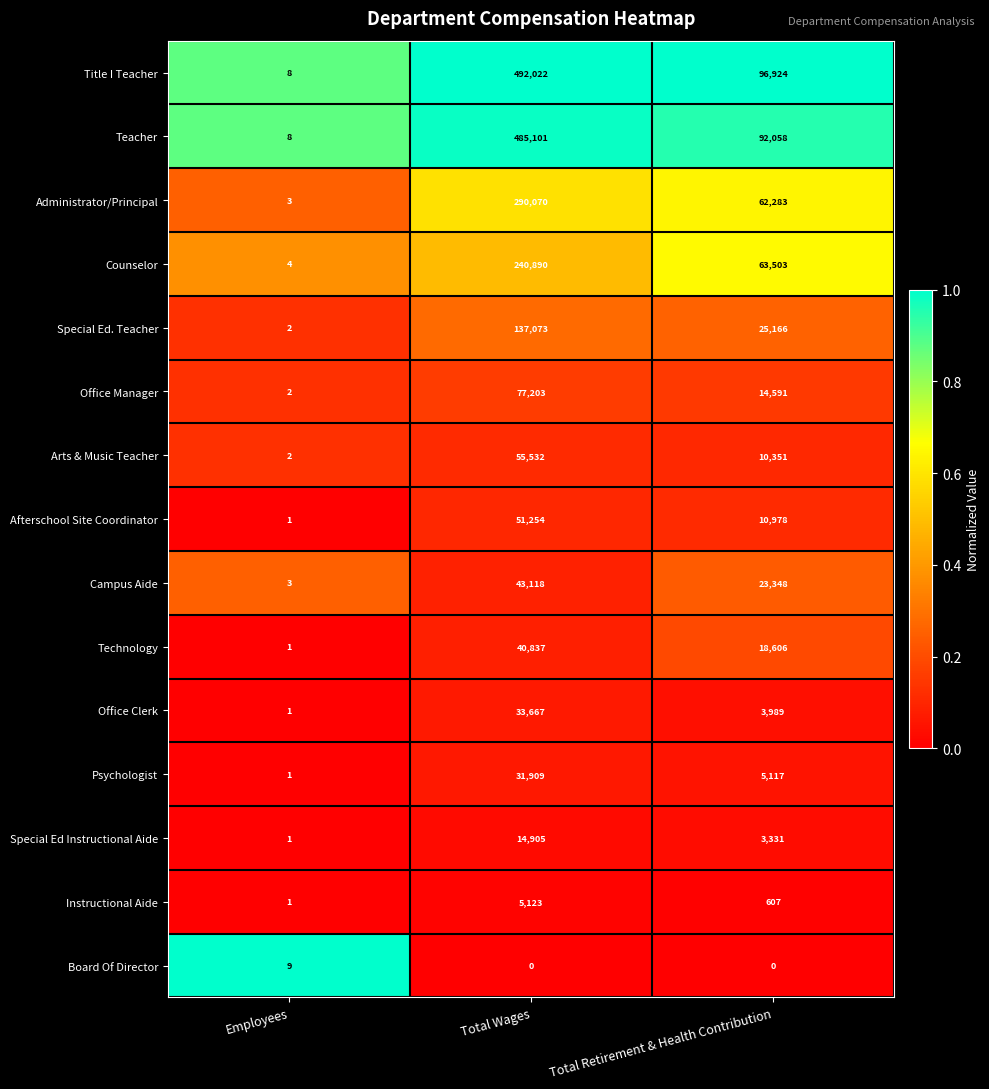

At which label does Technology first exceed 18606?

Total Wages